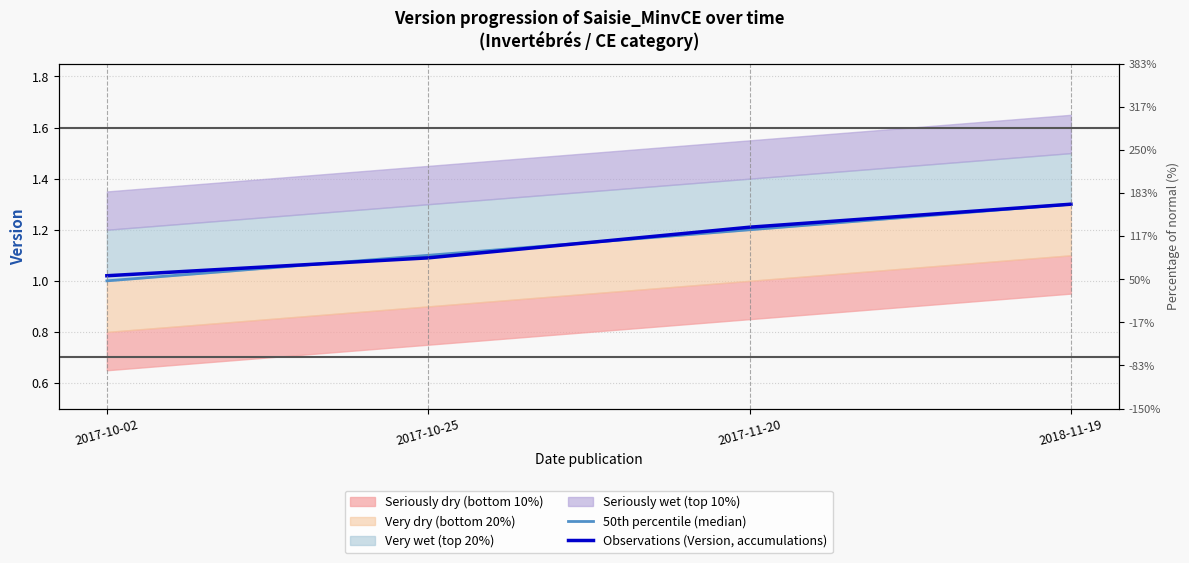

Is it true that 50th percentile (median) equals 1.5 at 2017-10-02?

False